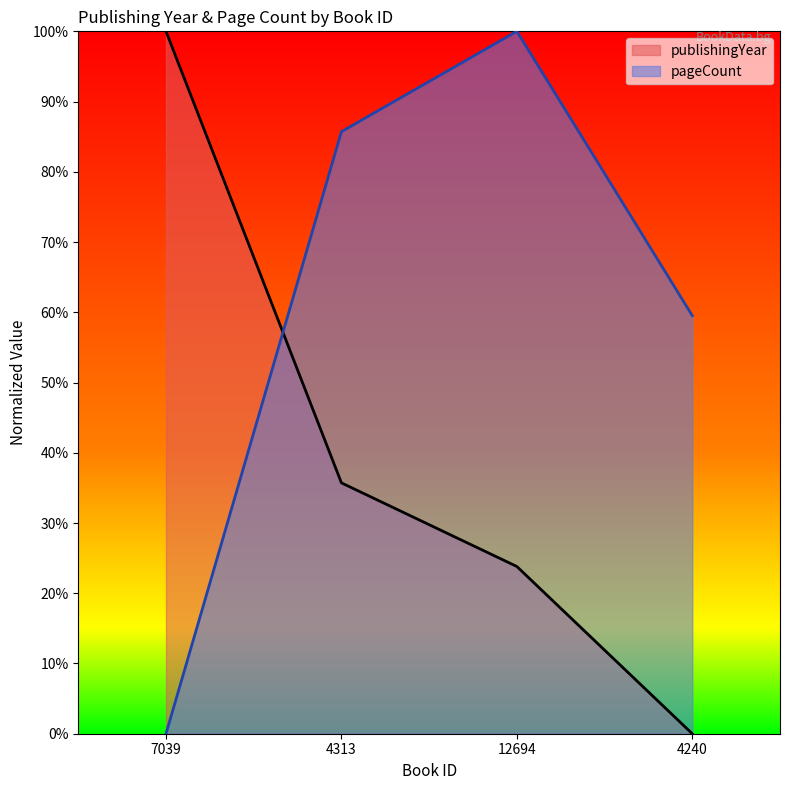

At how many categories does at least one series exceed 79?

3